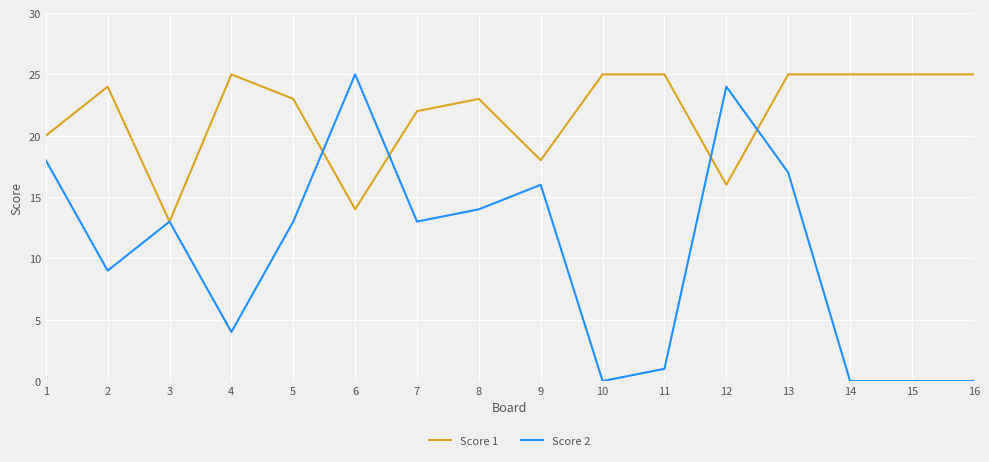

Where is the first local minimum for Score 1?

3